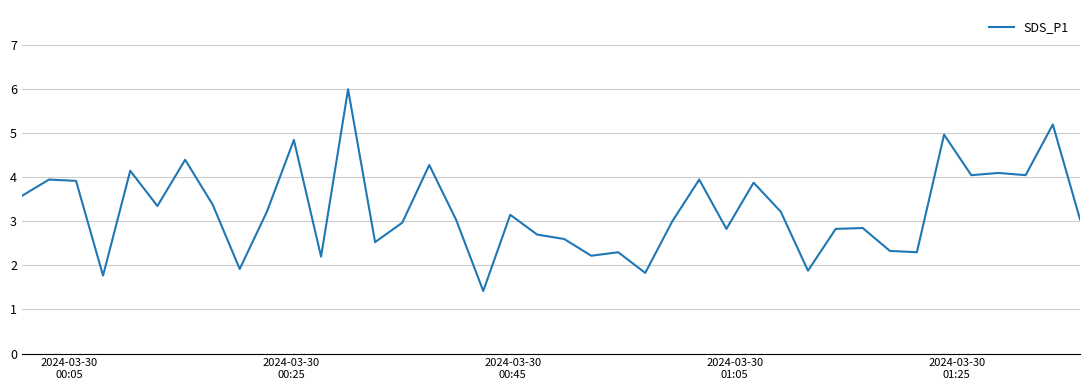

What is the minimum value shown in the chart?

1.4